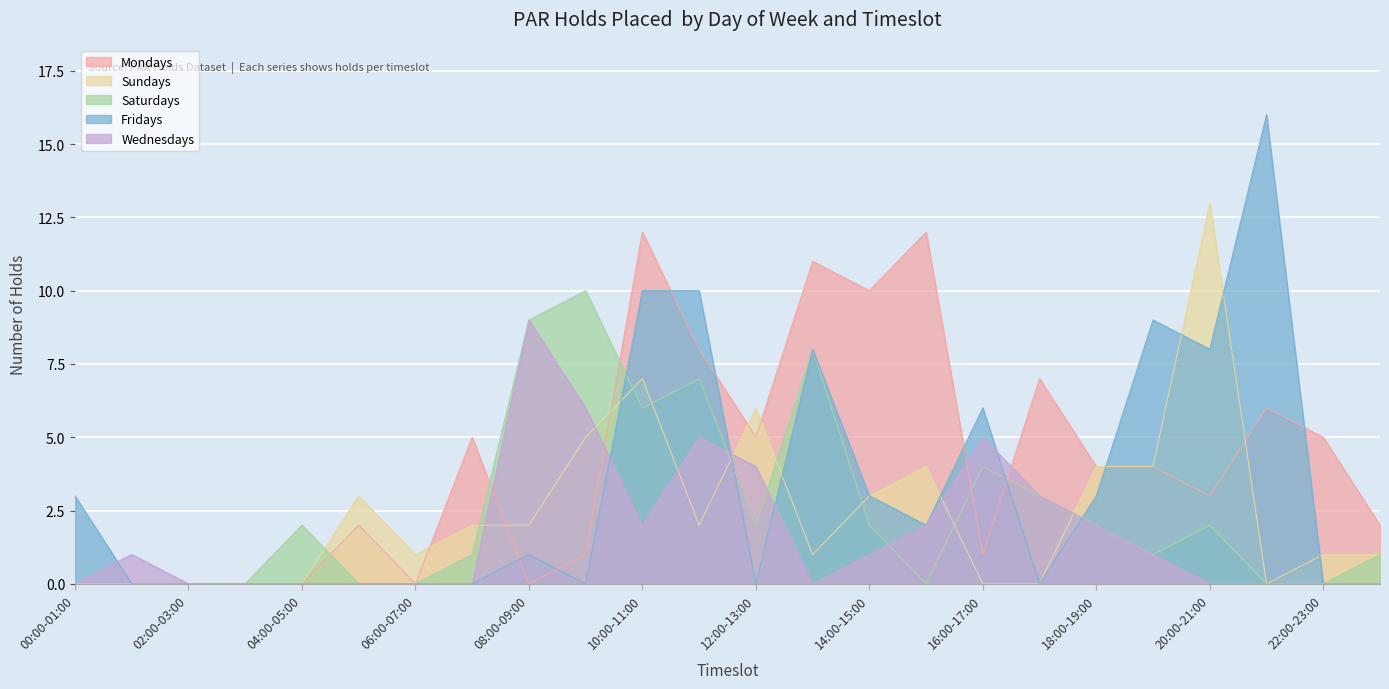

Which series changed the most between 10:00-11:00 and 18:00-19:00?

Mondays